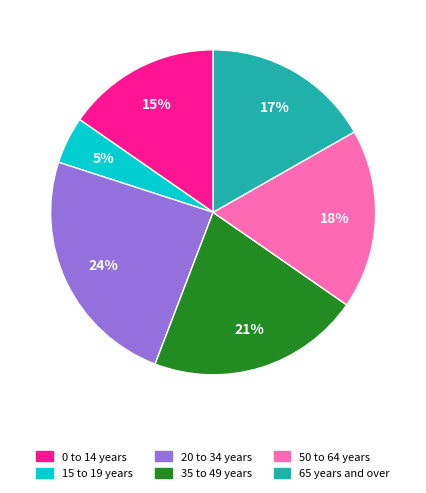

Is there a majority slice in this chart?

No